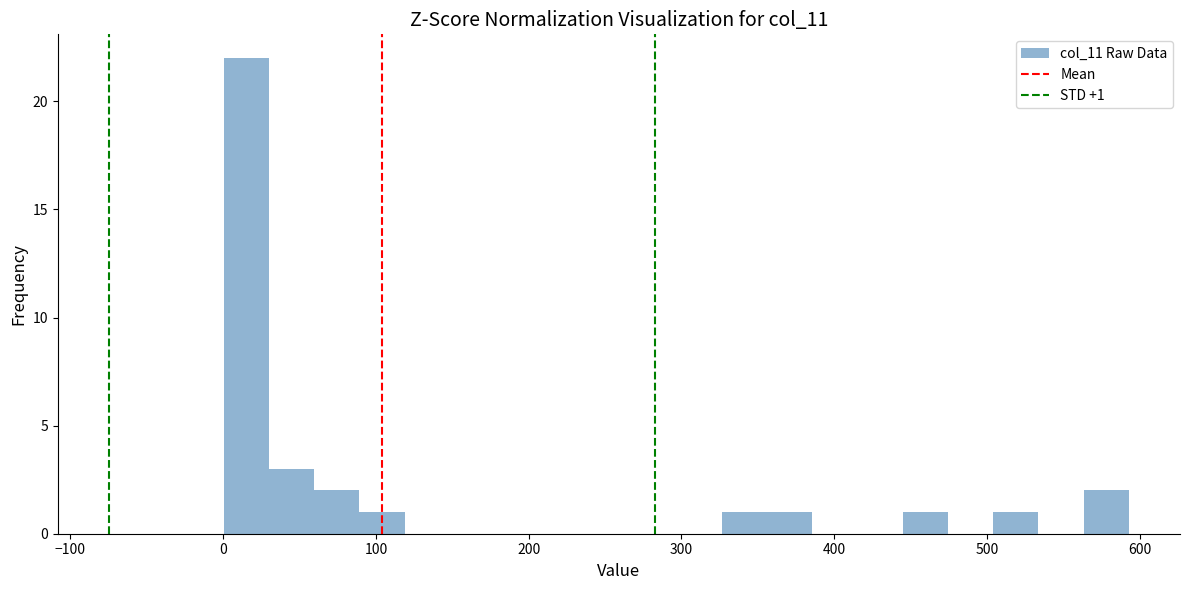

Read against the x-axis, roughly where is the centre of the tallest bar?

20